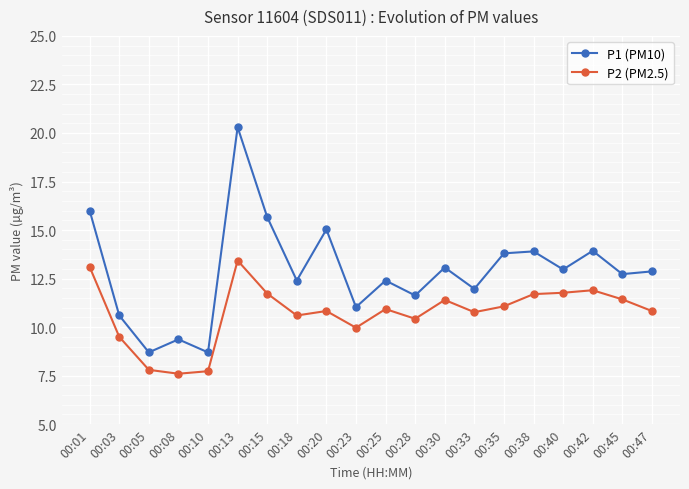

What is the spread (max minus min) of values at 00:03?

1.1